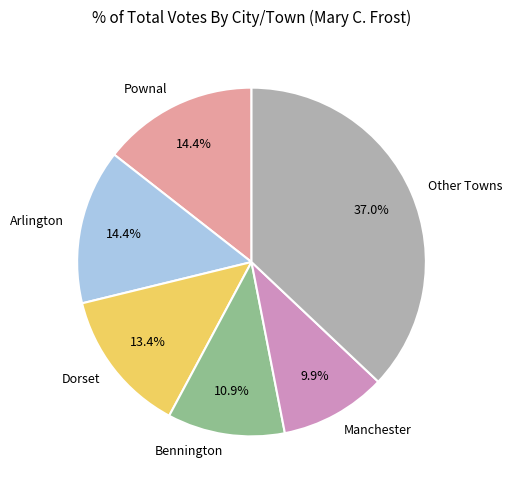

What is the ratio of the value at Arlington to the value at Bennington?

1.3